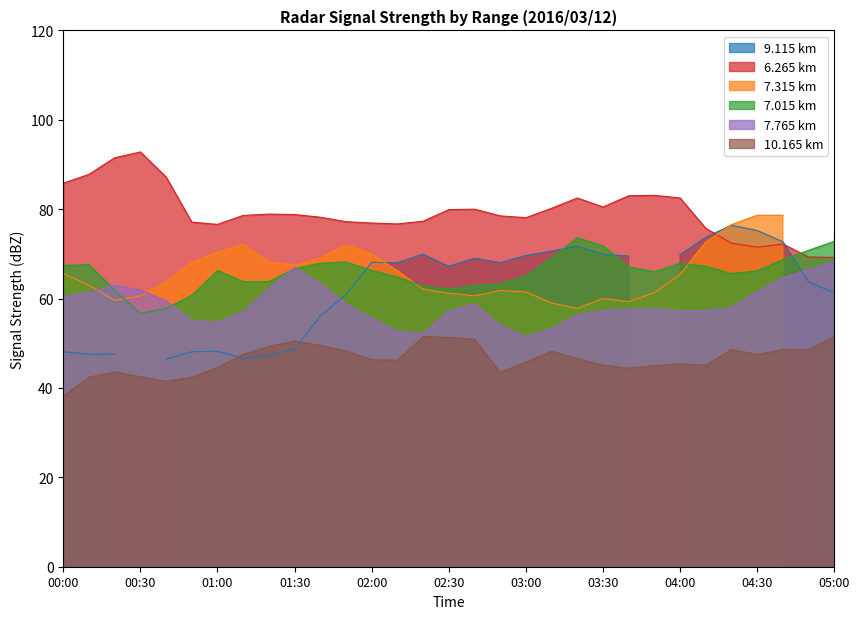

In 7.015, how many points are lower than both neighbors (excluding endpoints)?

4